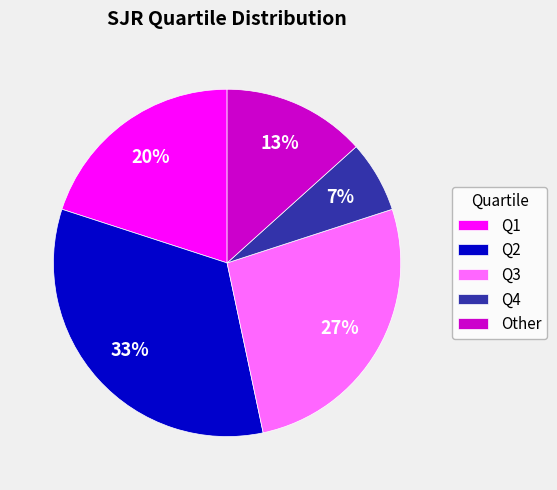

Is it true that Q2 is 46% of the pie?

False